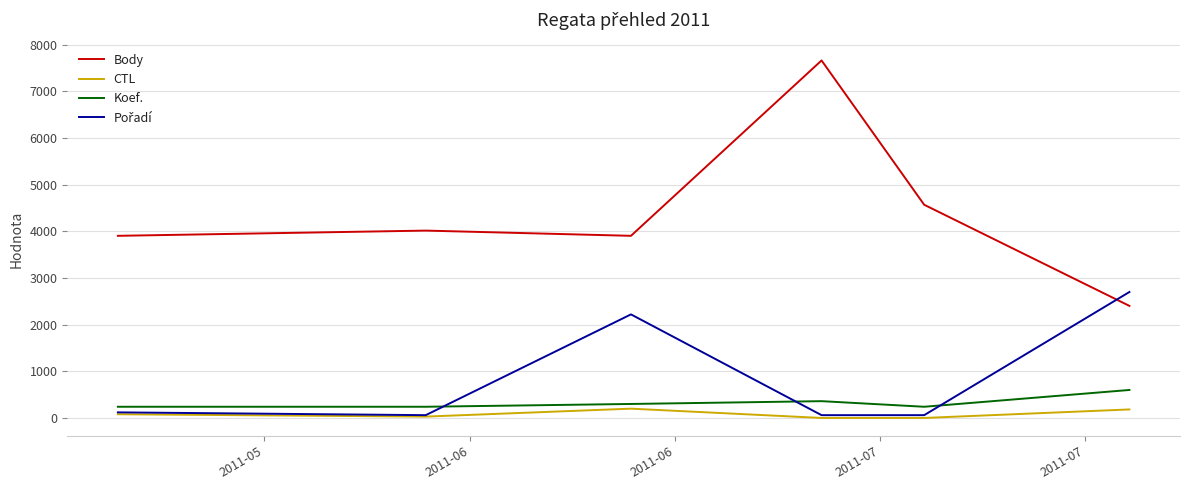

True or false: Body and Koef. intersect in this chart.

False